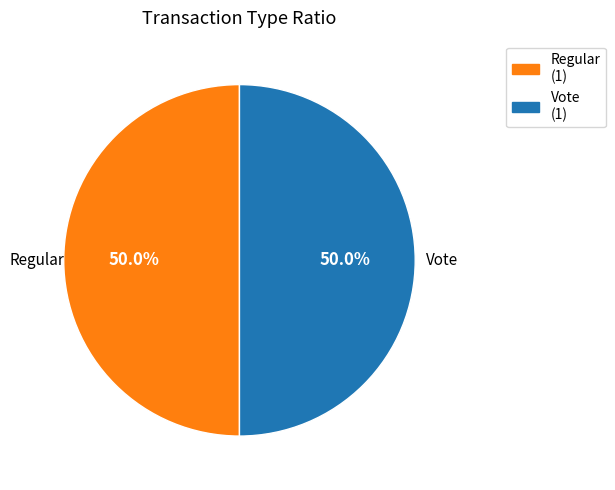

Combined, what portion of the pie is Vote and Regular?

100.0%